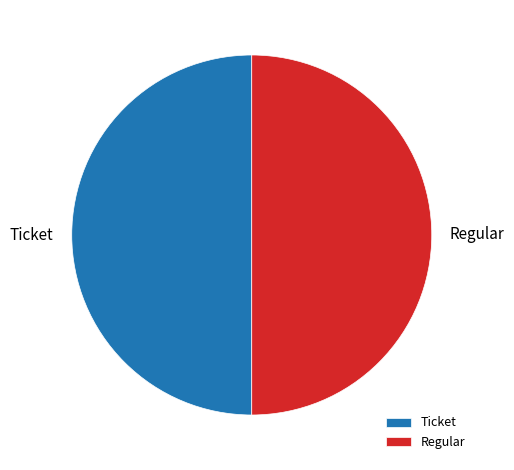

Is it true that Ticket is 60% of the pie?

False